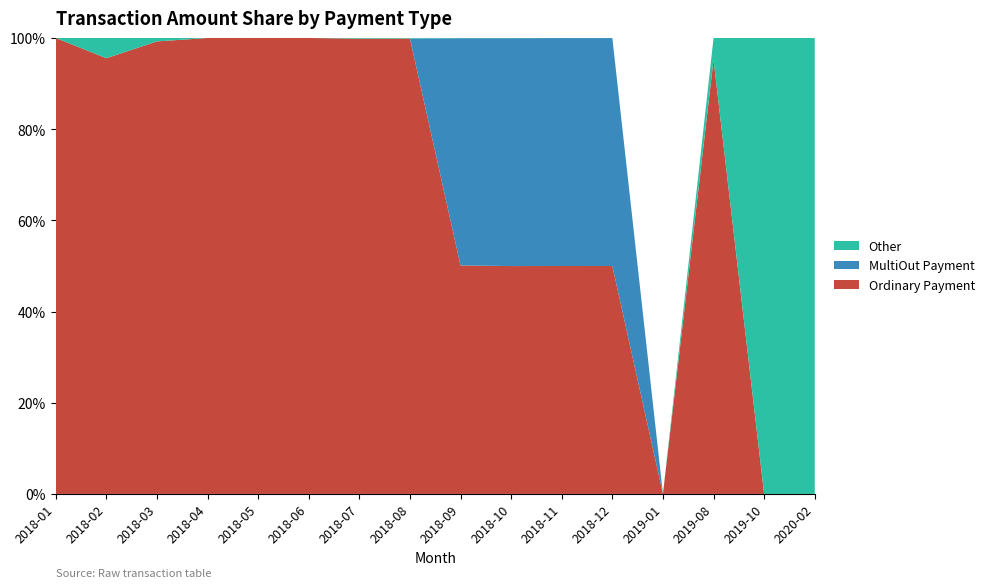

The value of Ordinary Payment at 2018-06 is 100.0. True or false?

True